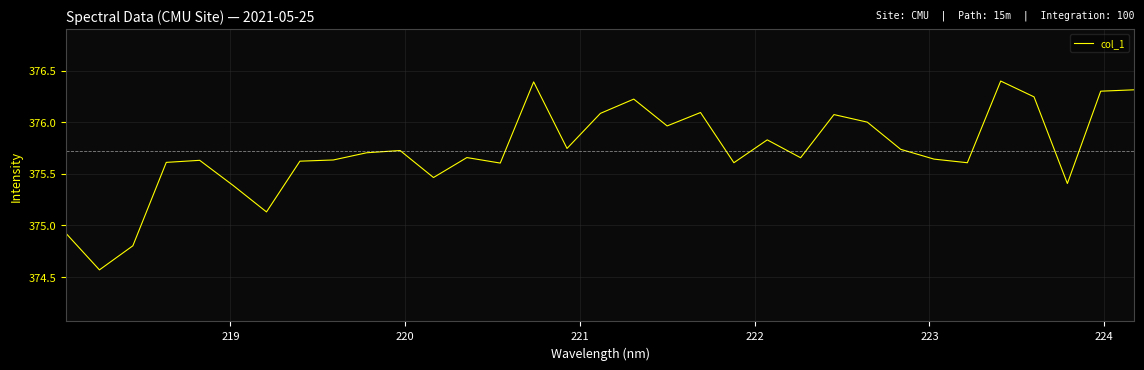

What is the difference between the maximum and minimum values?

1.8